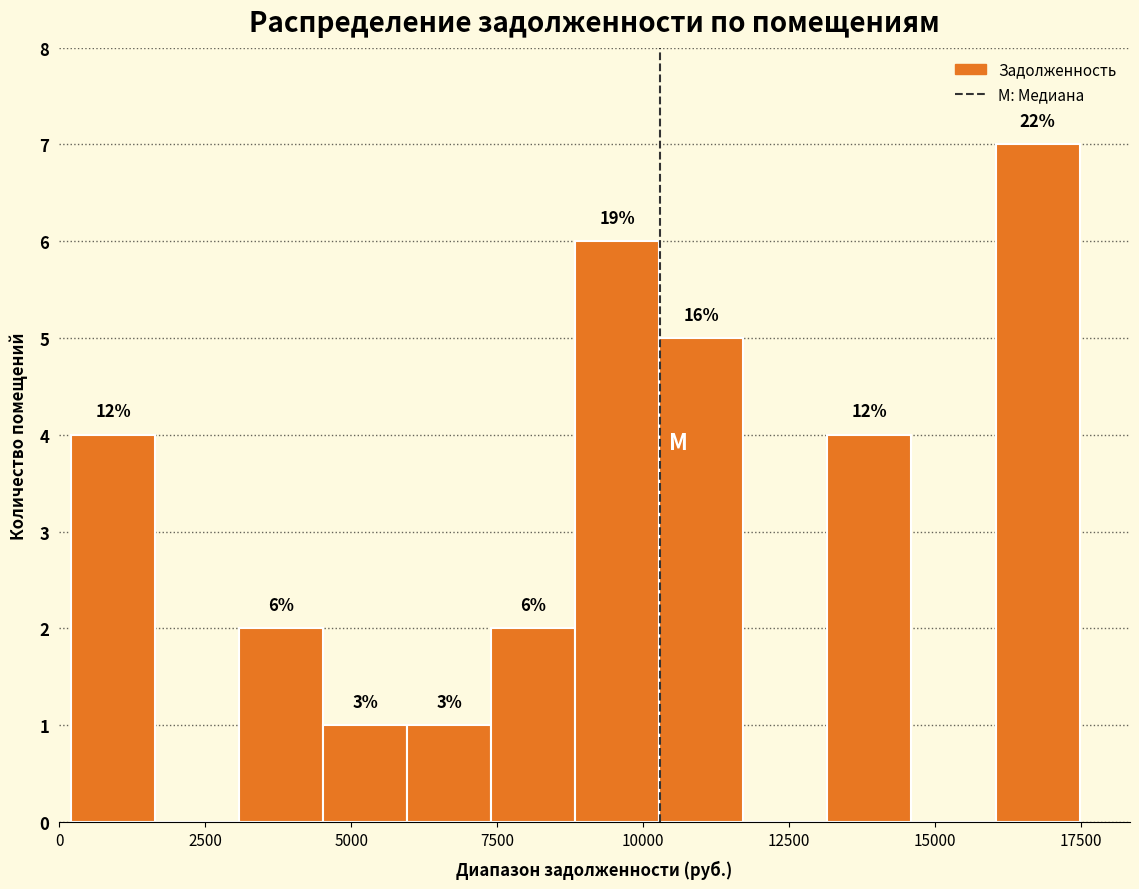

Around what value on the x-axis is the tallest bar? Give the approximate position of its centre, as read against the axis.

17000